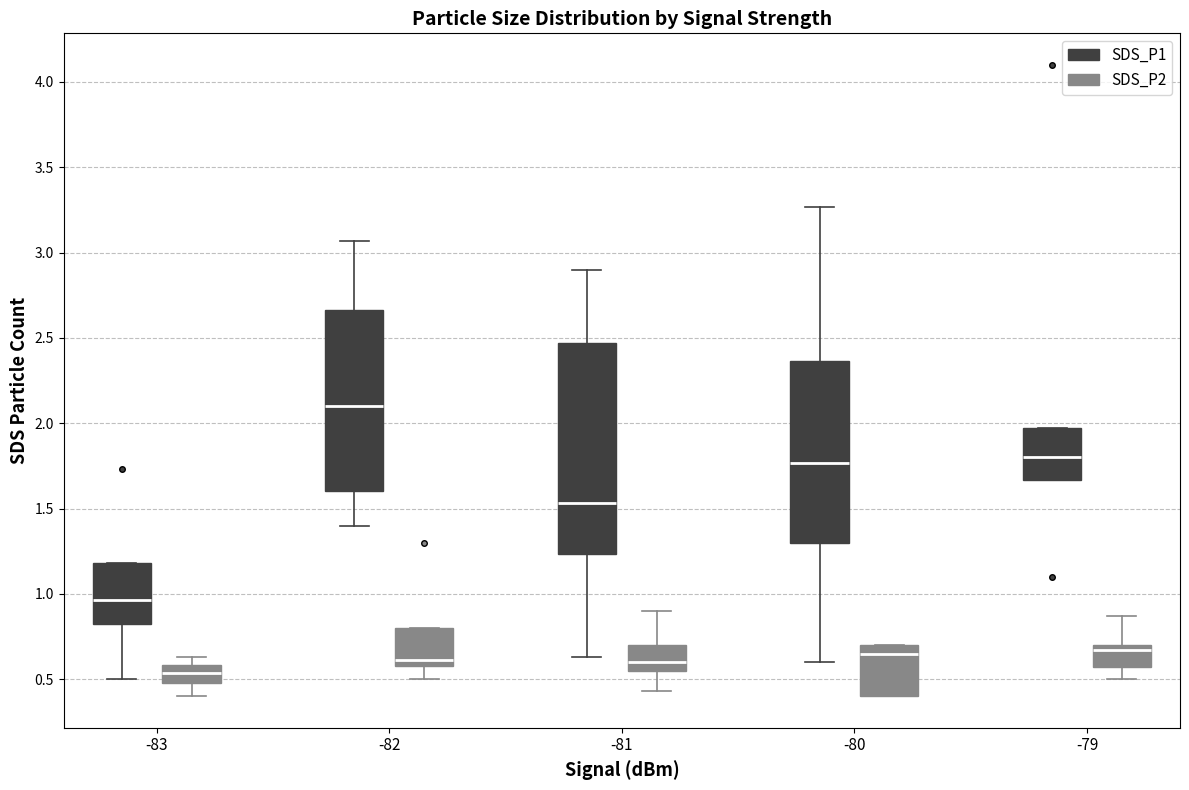

Reading left to right, transcribe this box plot: for each box, give where its median line is, the range the box spans, and where its two whiskers end, as read against the y-axis. The values are not printed on the chart, so give them approximately, as read against the axis.

-83 (SDS_P1): median 0.95, box 0.80 to 1.20, whiskers 0.50 to 1.20
-83 (SDS_P2): median 0.55, box 0.50 to 0.60, whiskers 0.40 to 0.65
-82 (SDS_P1): median 2.10, box 1.60 to 2.65, whiskers 1.40 to 3.05
-82 (SDS_P2): median 0.60 (just above the box's lower edge), box 0.60 to 0.80, whiskers 0.50 to 0.80
-81 (SDS_P1): median 1.55, box 1.25 to 2.45, whiskers 0.65 to 2.90
-81 (SDS_P2): median 0.60, box 0.55 to 0.70, whiskers 0.45 to 0.90
-80 (SDS_P1): median 1.75, box 1.30 to 2.35, whiskers 0.60 to 3.25
-80 (SDS_P2): median 0.65, box 0.40 to 0.70, whiskers 0.40 to 0.70
-79 (SDS_P1): median 1.80, box 1.65 to 1.95, whiskers 1.65 to 1.95
-79 (SDS_P2): median 0.65, box 0.55 to 0.70, whiskers 0.50 to 0.85